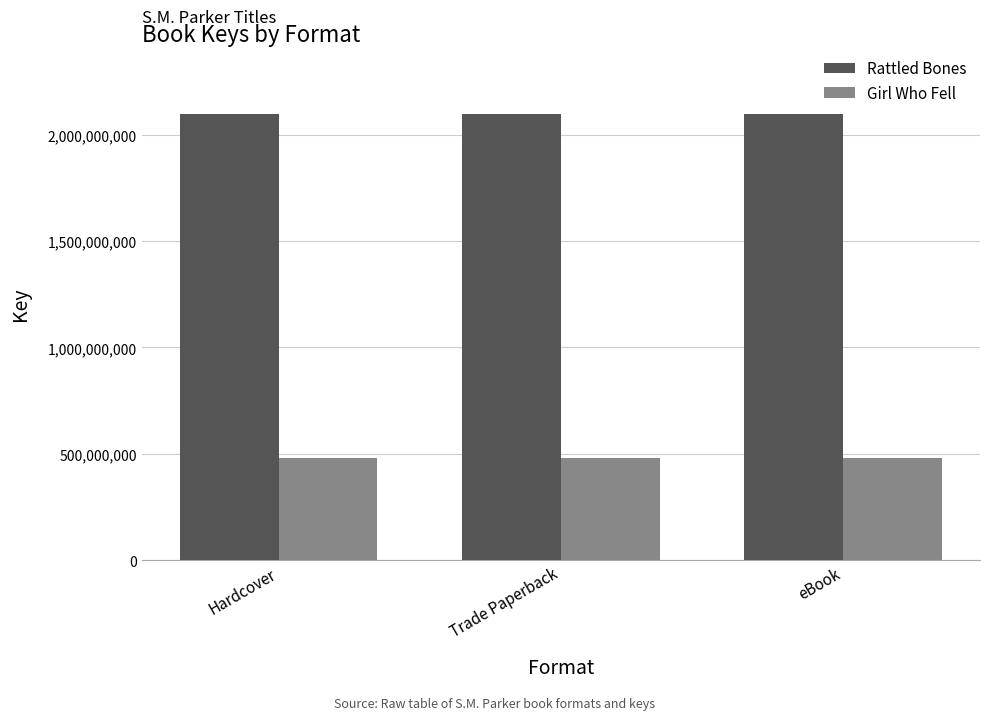

What is the total value across all series at eBook?

2579168214